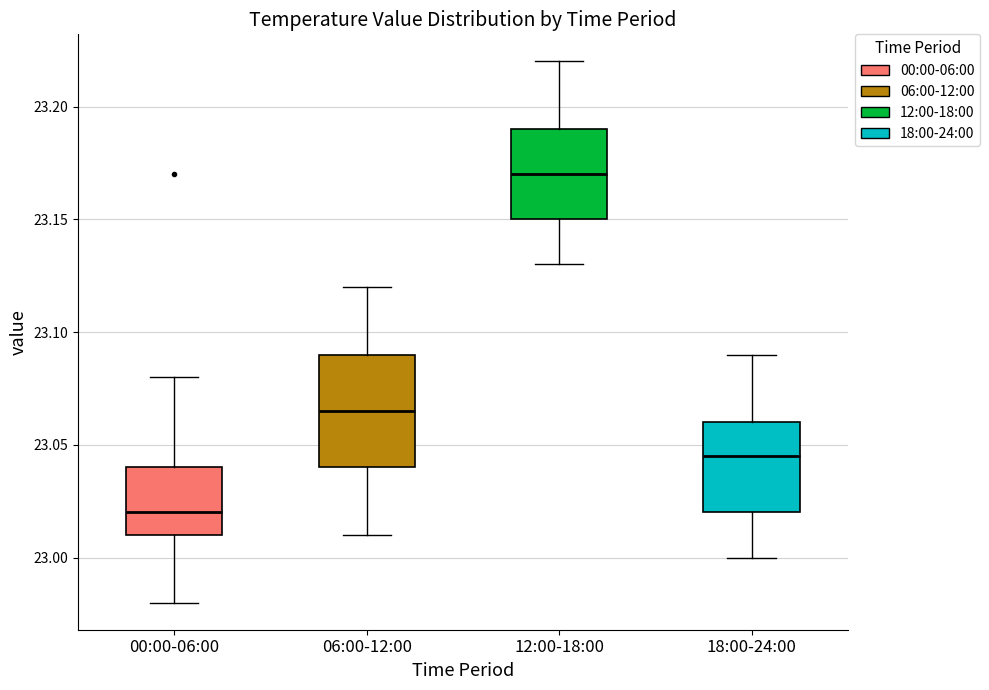

Where does the lower whisker of the box for 18:00-24:00 end on the y-axis? The values are not printed on the chart, so give them approximately, as read against the axis.

23.000